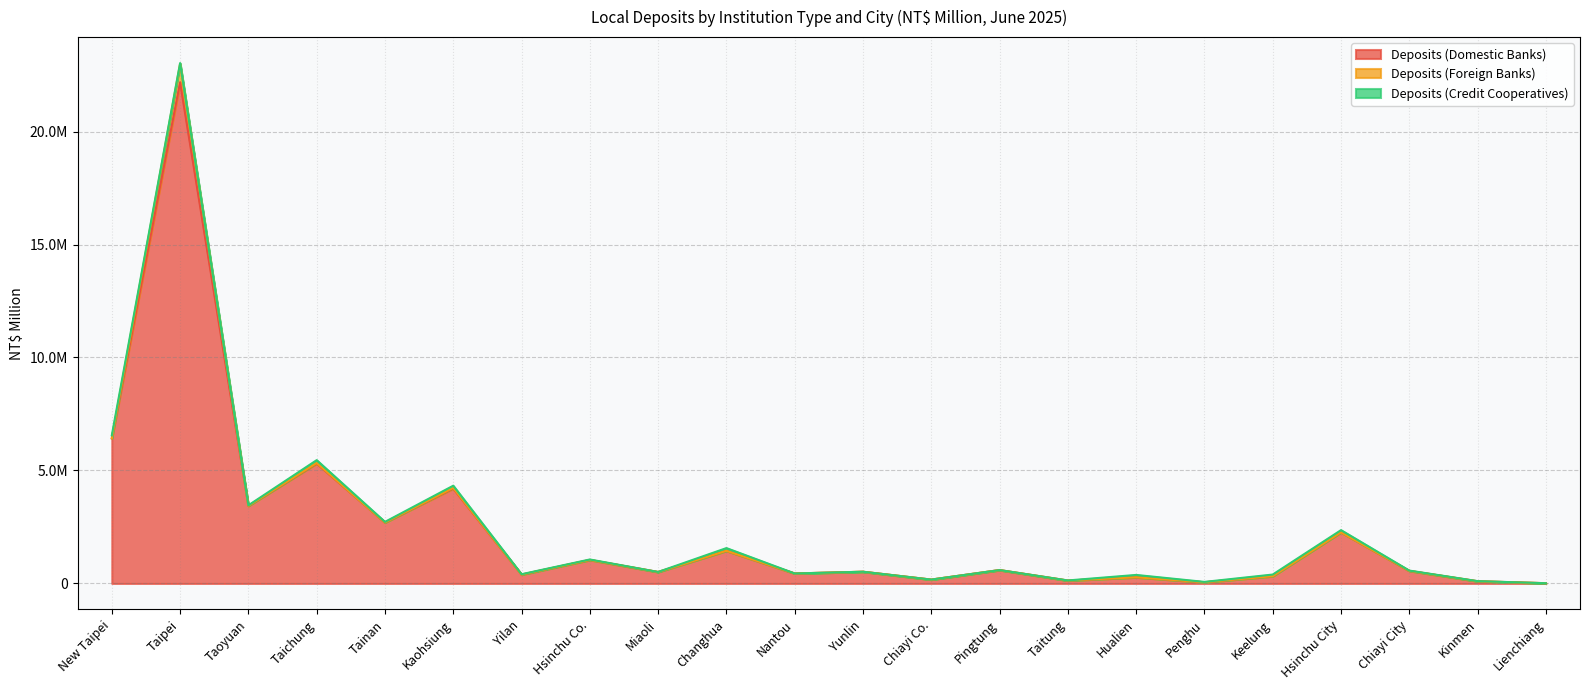

How many lines are shown in the chart?

3